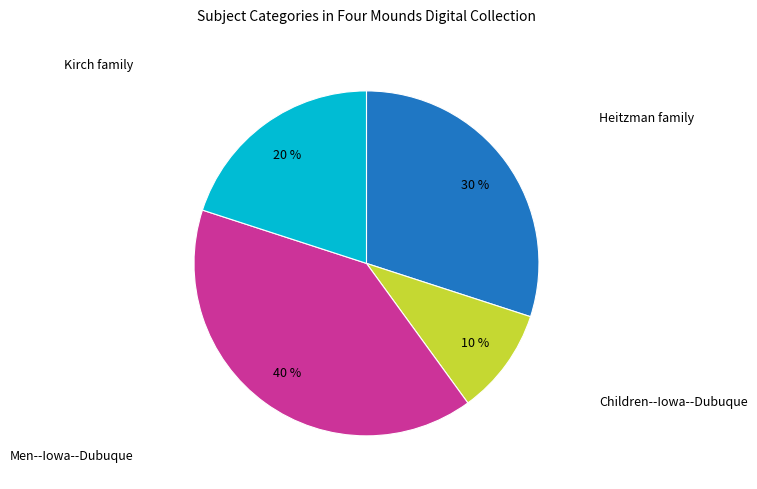

Approximately how many times larger is the value at Men--Iowa--Dubuque compared to Kirch family?

2.0